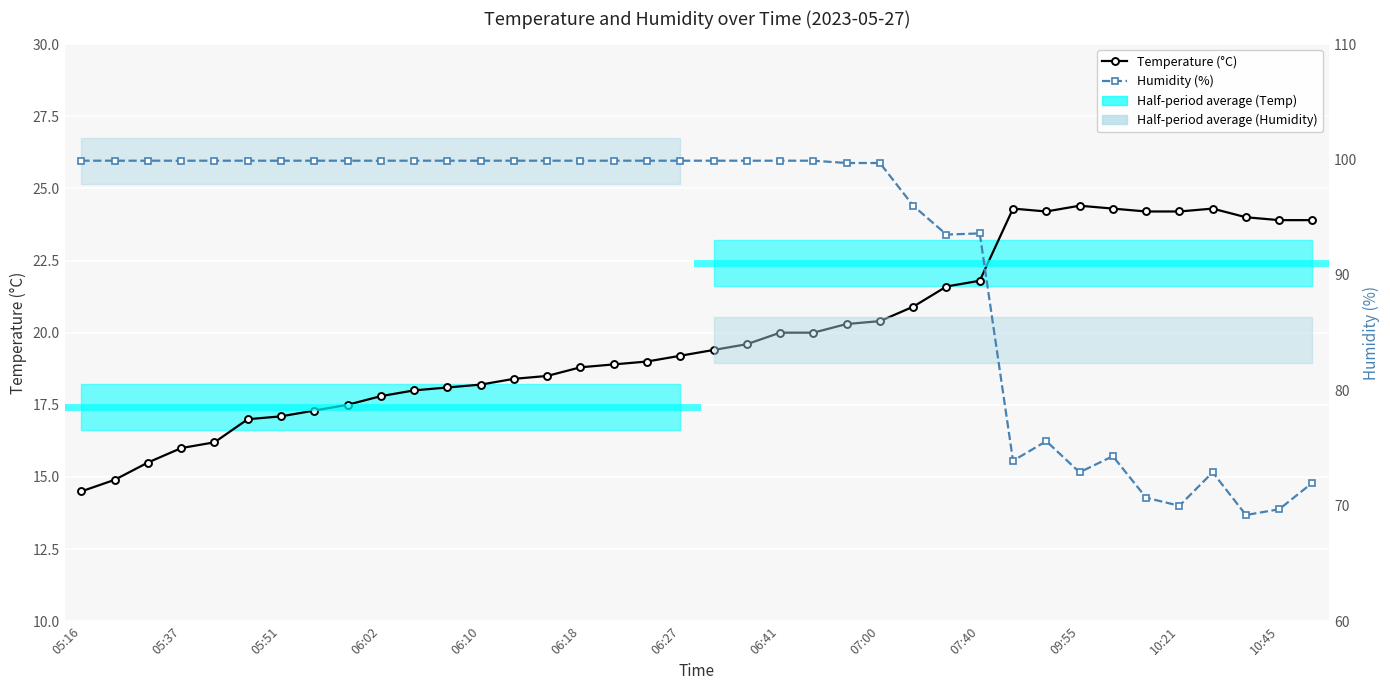

Does the chart display data point markers on the line(s)?

Yes